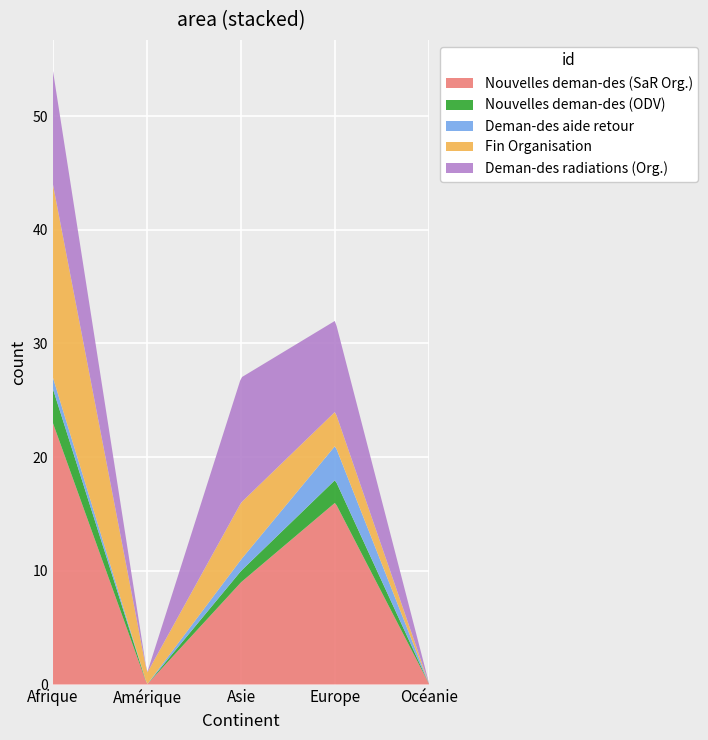

Reading right to left, what are all the values shown in this chart?

Nouvelles deman-des (SaR Org.): Océanie=0	Europe=16	Asie=9	Amérique=0	Afrique=23
Nouvelles deman-des (ODV): Océanie=0	Europe=2	Asie=1	Amérique=0	Afrique=3
Deman-des aide retour: Océanie=0	Europe=3	Asie=1	Amérique=0	Afrique=1
Fin Organisation: Océanie=0	Europe=3	Asie=5	Amérique=1	Afrique=17
Deman-des radiations (Org.): Océanie=0	Europe=8	Asie=11	Amérique=0	Afrique=10